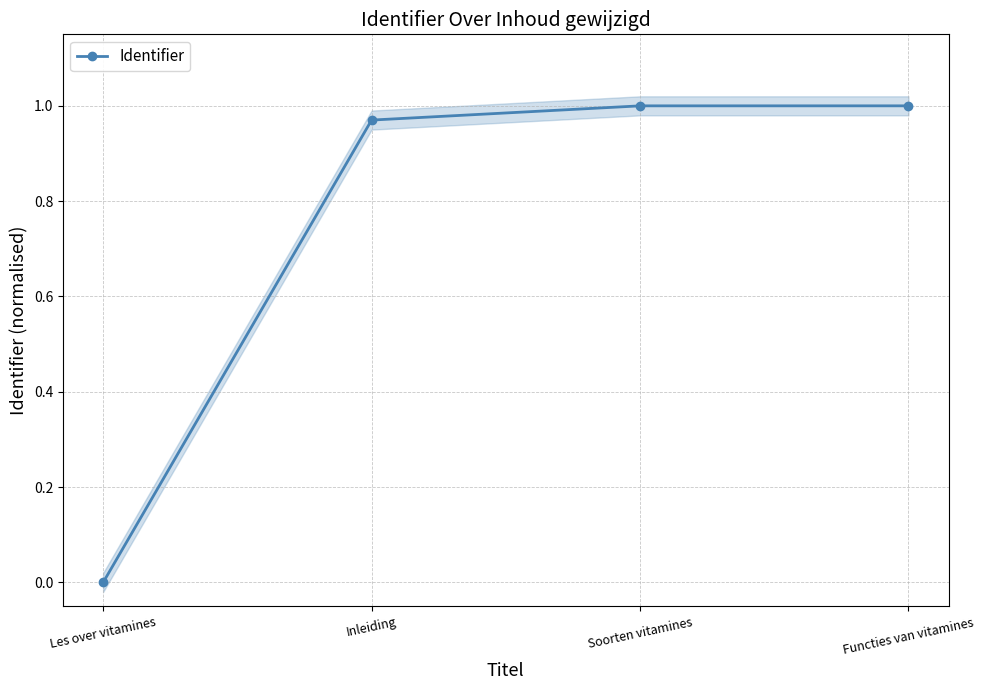

What is the change in value from Les over vitamines to Soorten vitamines?

+1.0